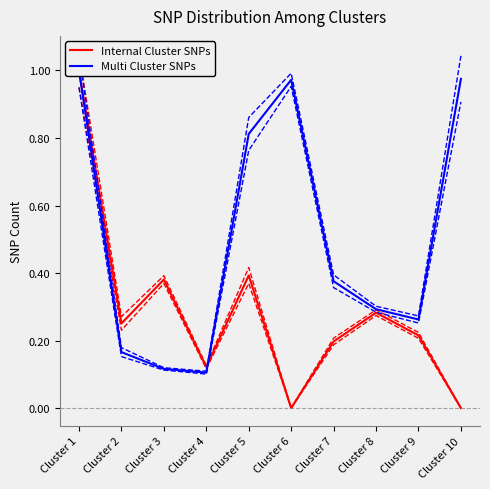

How many positive values does the Internal Cluster SNPs series have?

8